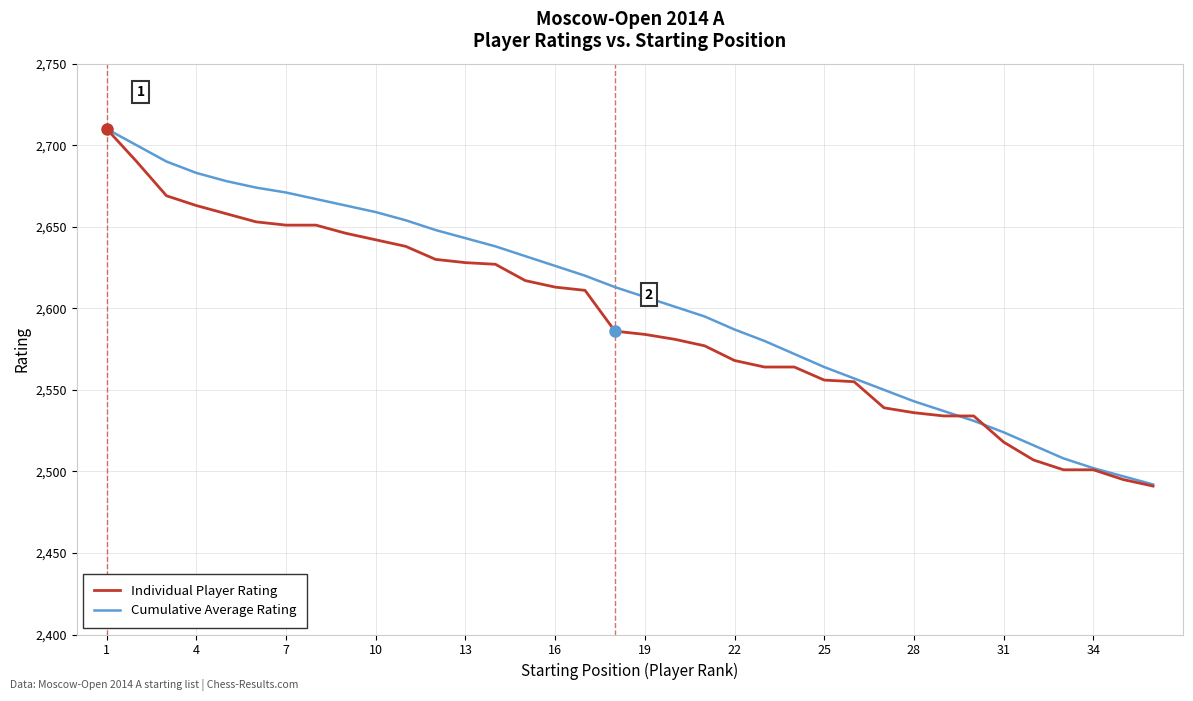

What is the minimum value shown in the chart?

2491